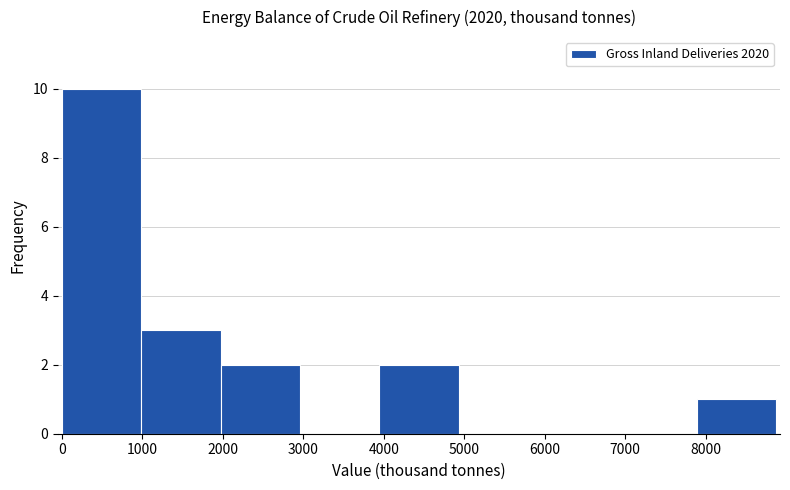

How tall is the bar that spans 2000 to 3000 on the x-axis? Neither the bar edges nor the heights are printed on the chart, so give them approximately, as read against the axes.

2